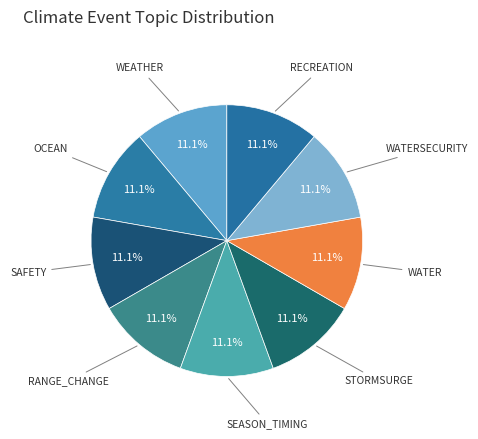

Count the number of slices in the pie.

9